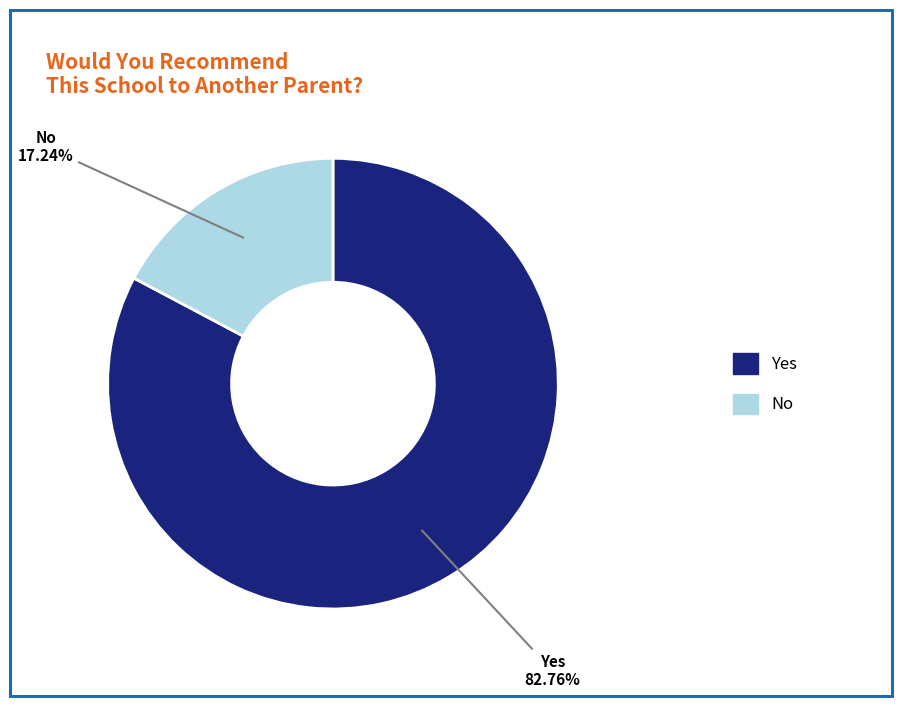

The Yes slice represents 83% of the pie. True or false?

True